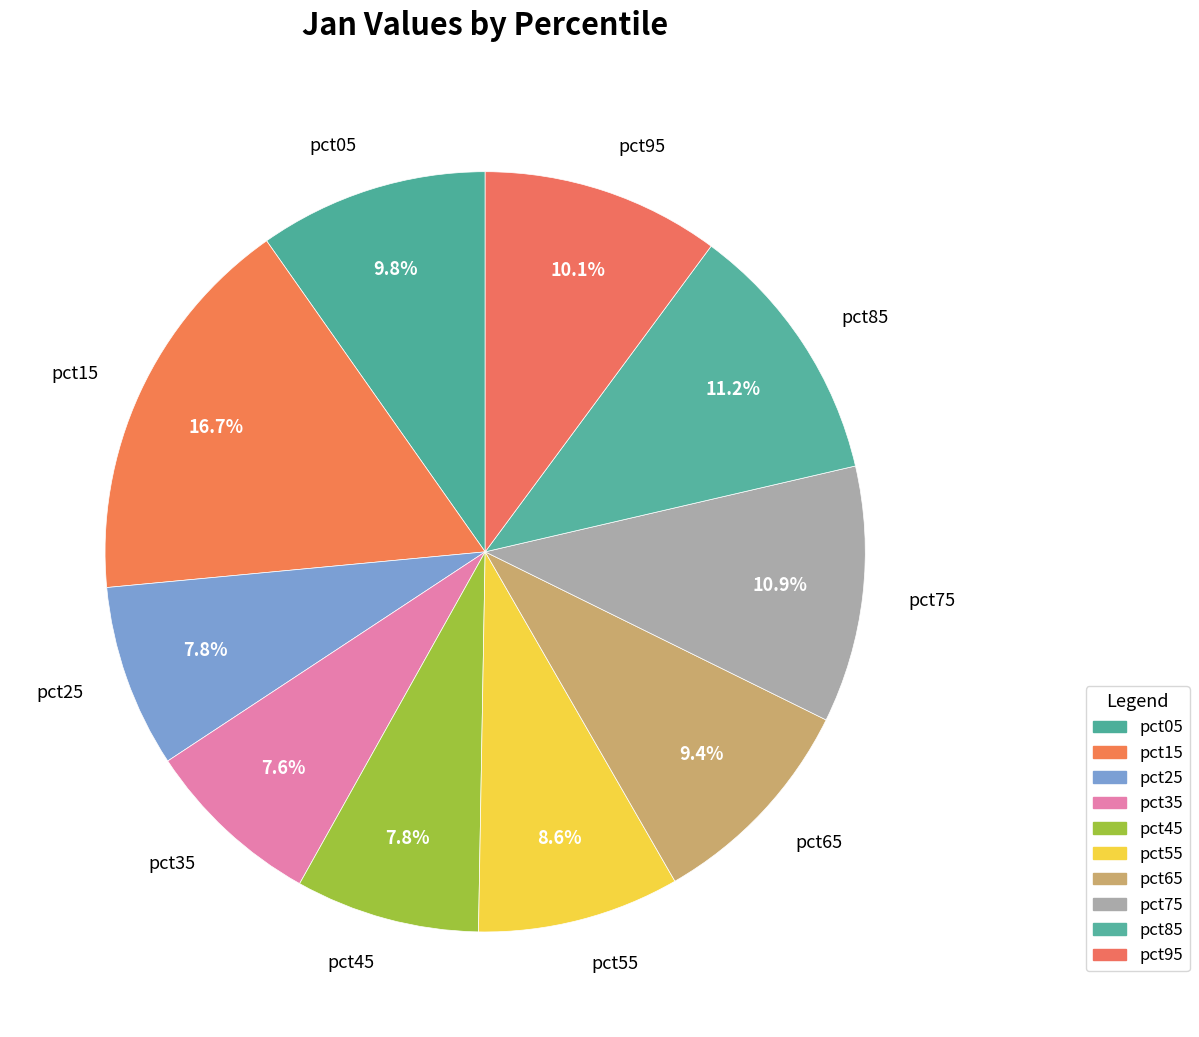

To the nearest percent, what portion does pct75 represent?

11%